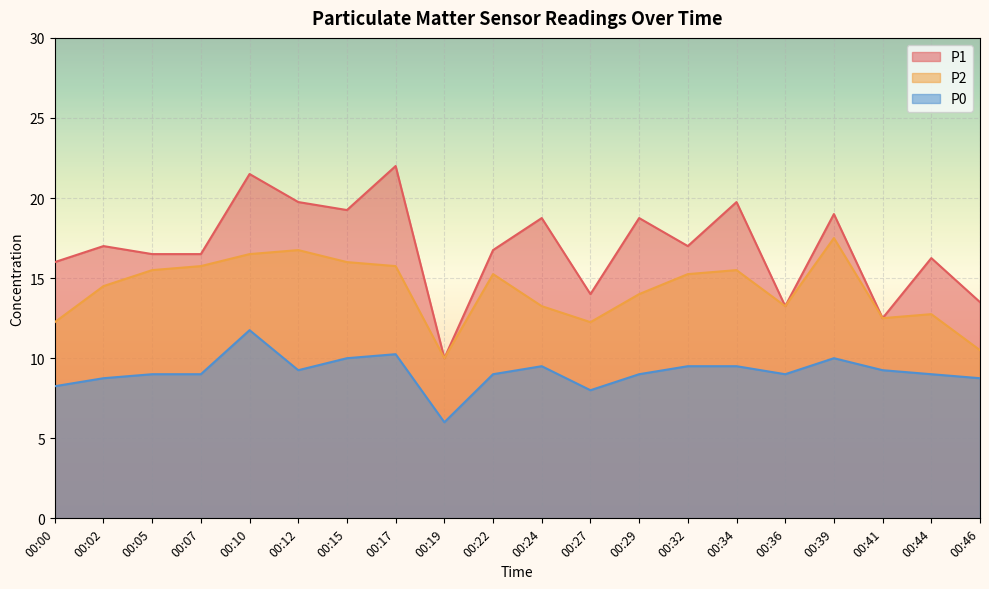

In P1, how many points are higher than both neighbors (excluding endpoints)?

8